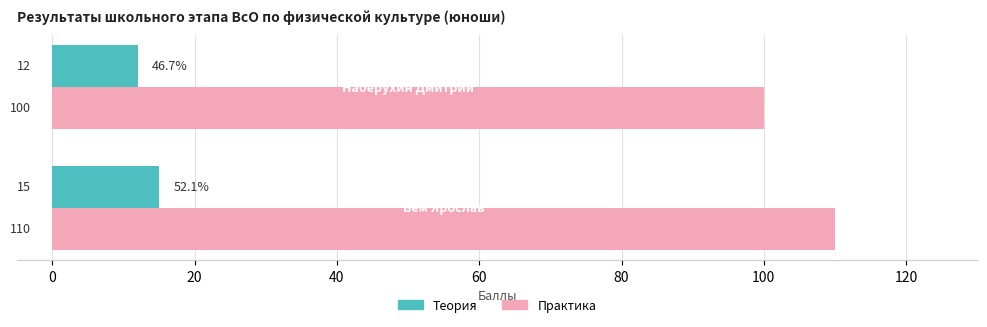

What are all the series names shown in the legend?

Теория, Практика